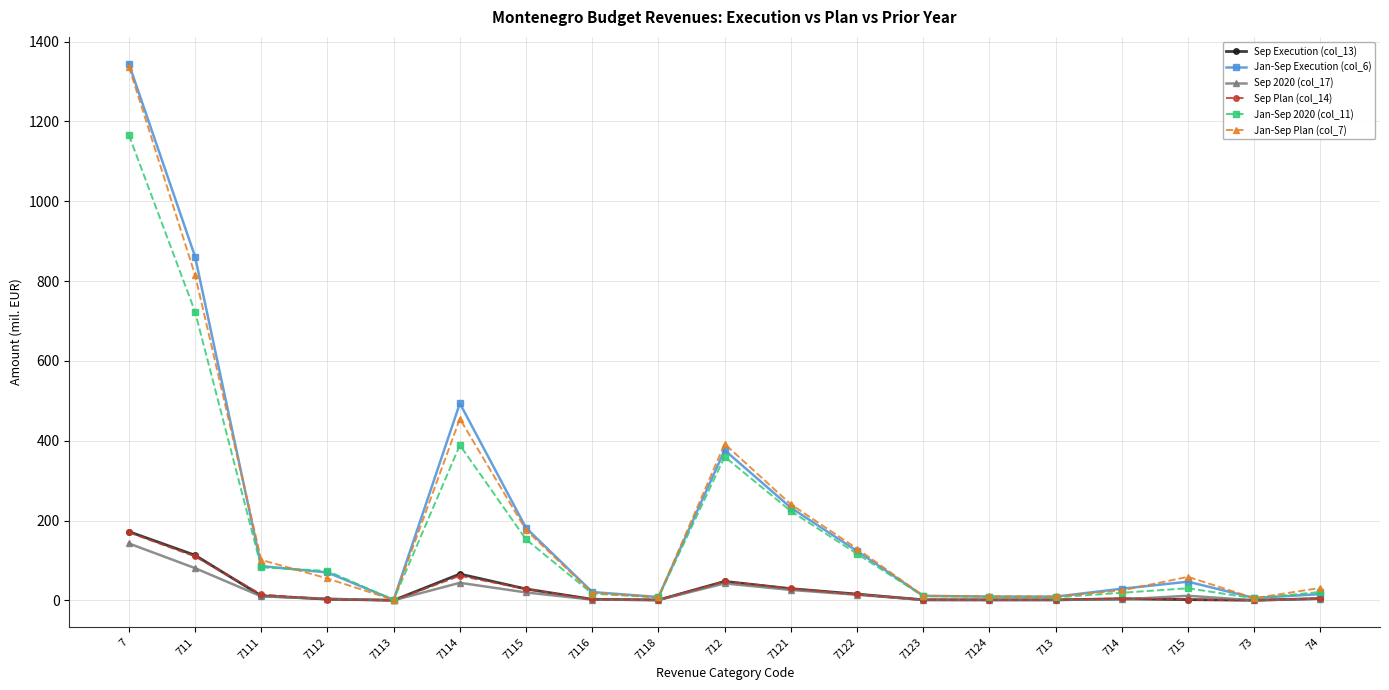

True or false: Sep 2020 (col_17) has a value of 11.6 at 715.

True